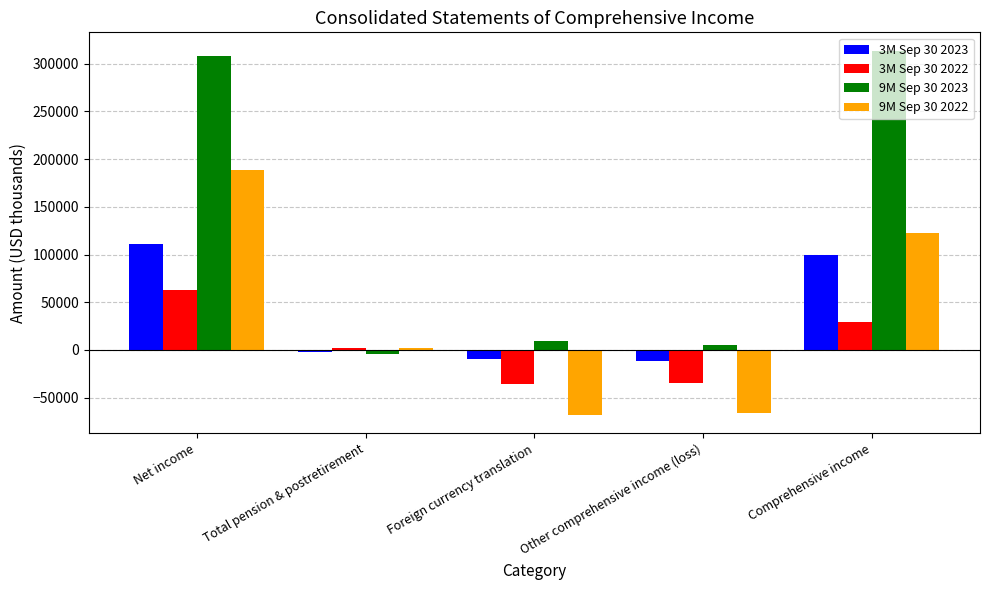

At how many categories does at least one series exceed 63777?

2